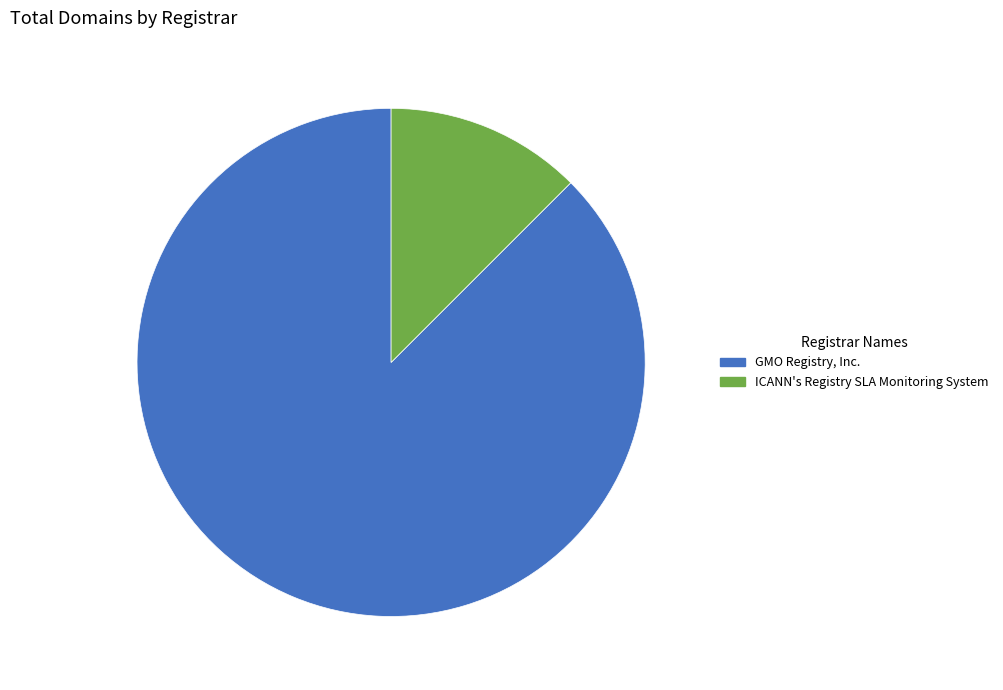

The ICANN's Registry SLA Monitoring System slice represents 12% of the pie. True or false?

True